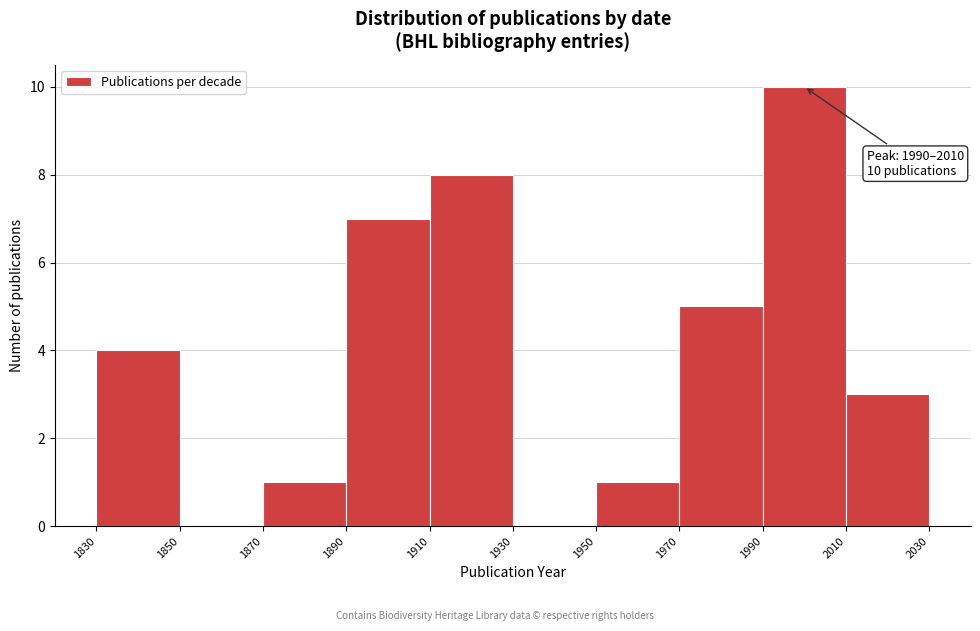

Which range on the x-axis has the tallest bar?

1990 to 2010